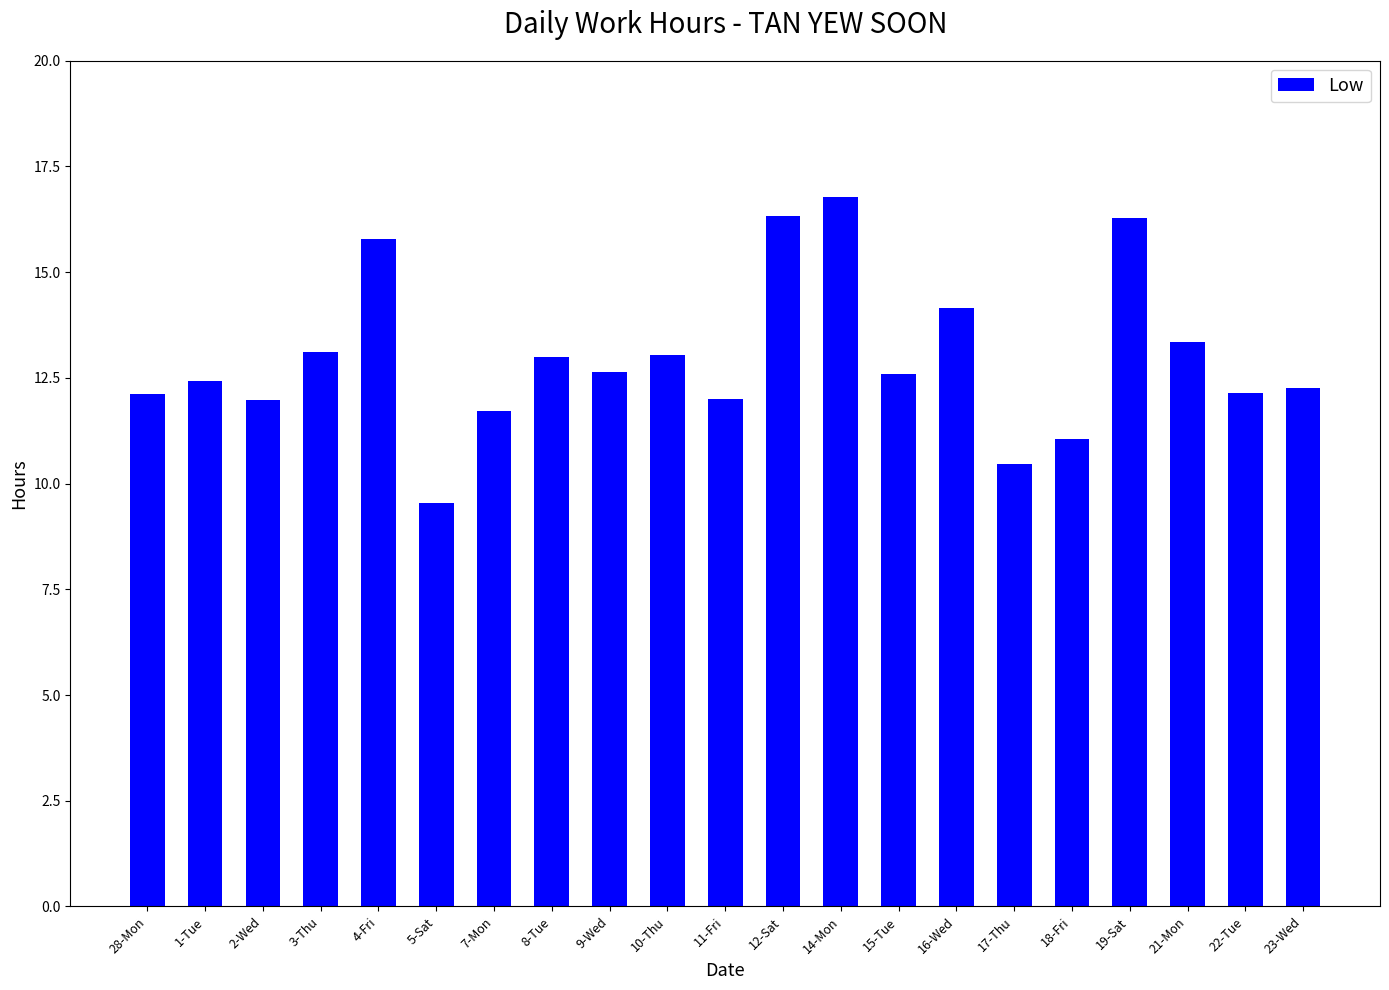

Where does the data first go above 12?

28-Mon